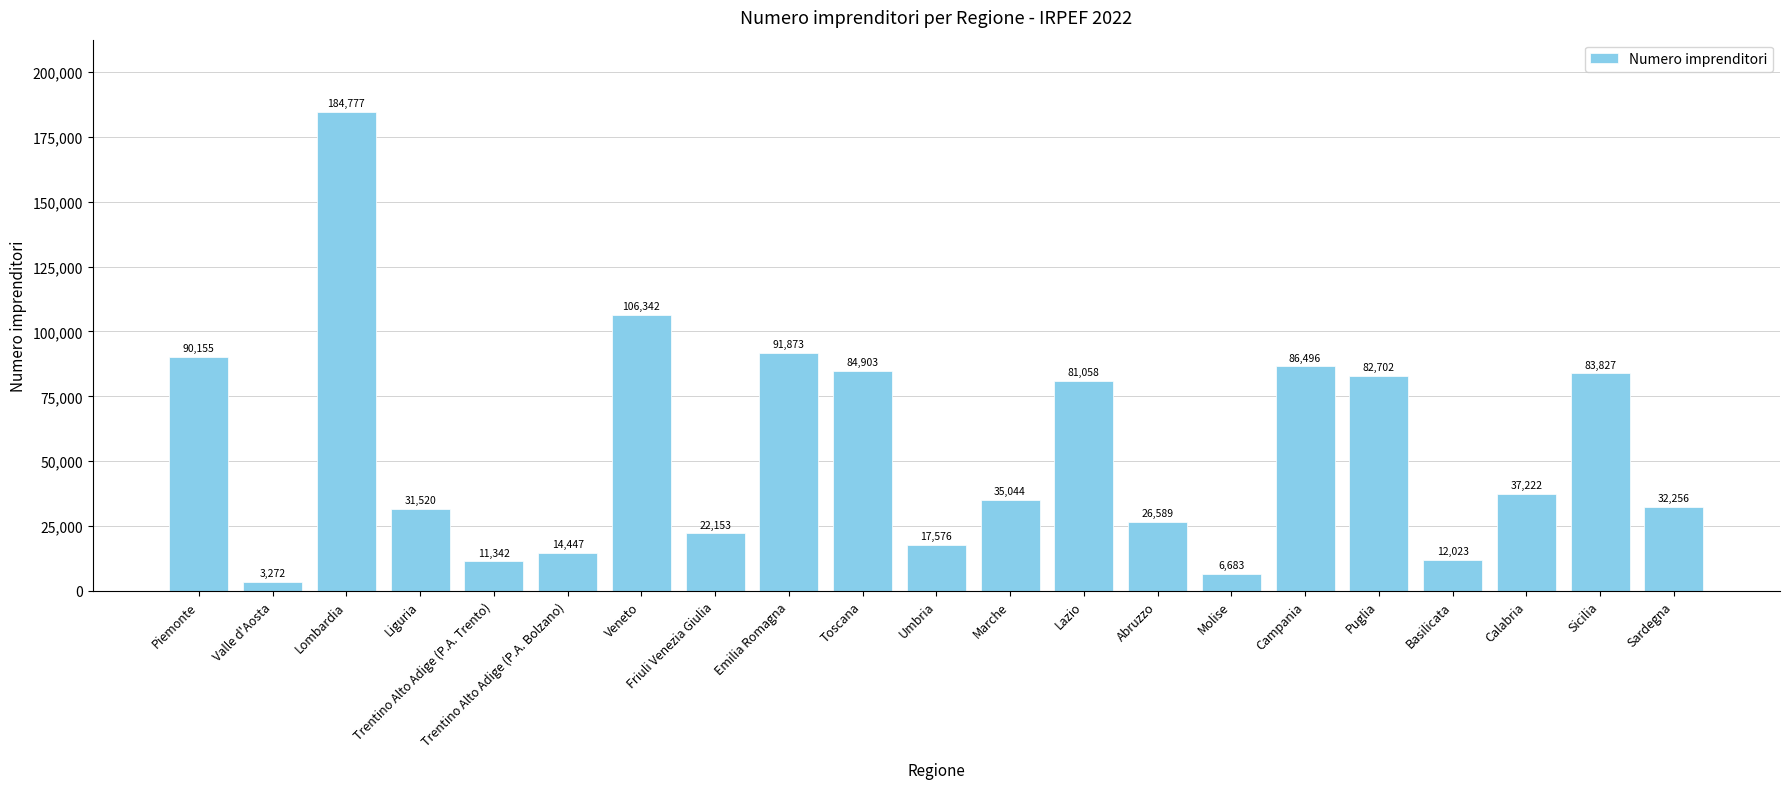

True or false: the data shows 26589 at Abruzzo.

True